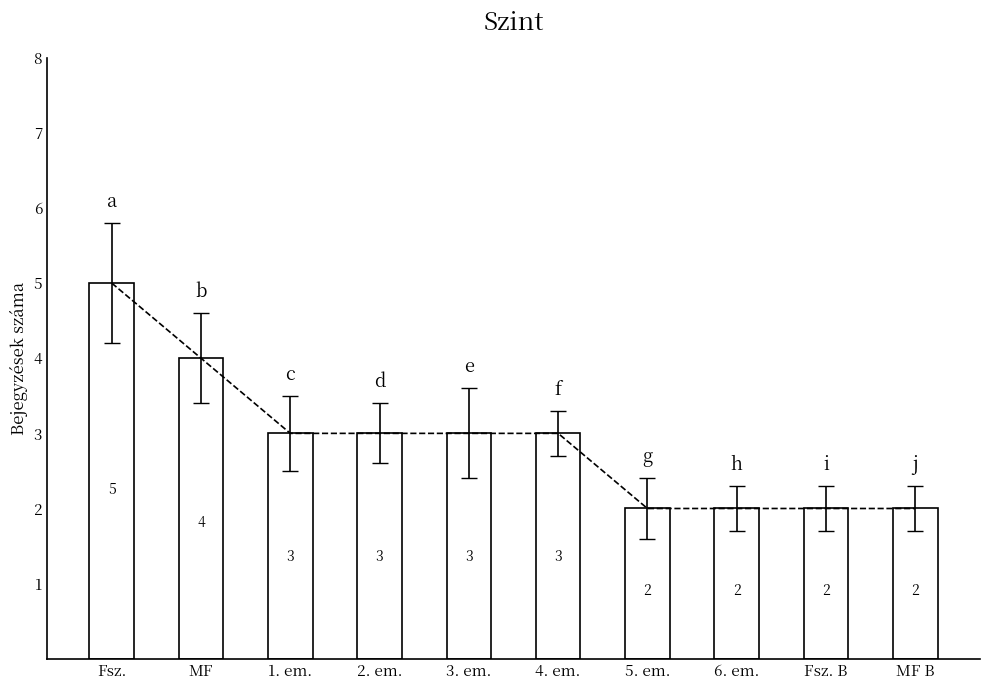

True or false: the data shows 2 at MF B.

True